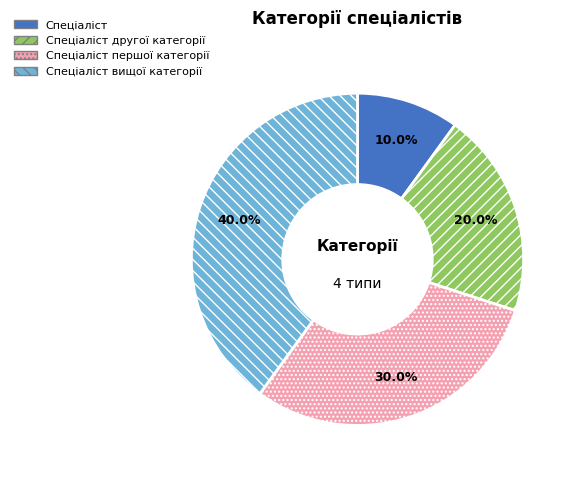

Is it true that Спеціаліст першої категорії is 37% of the pie?

False